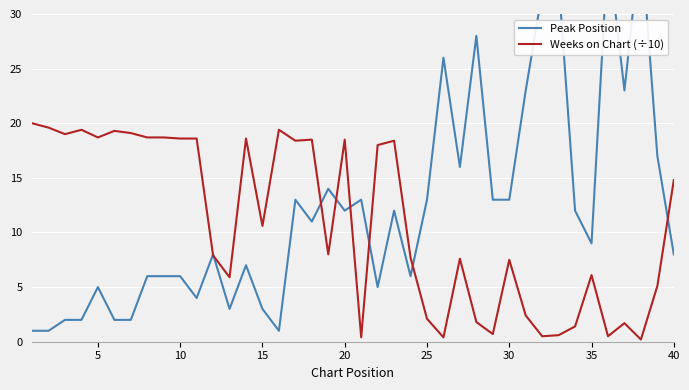

What is the average value of the Peak Position series?

12.1